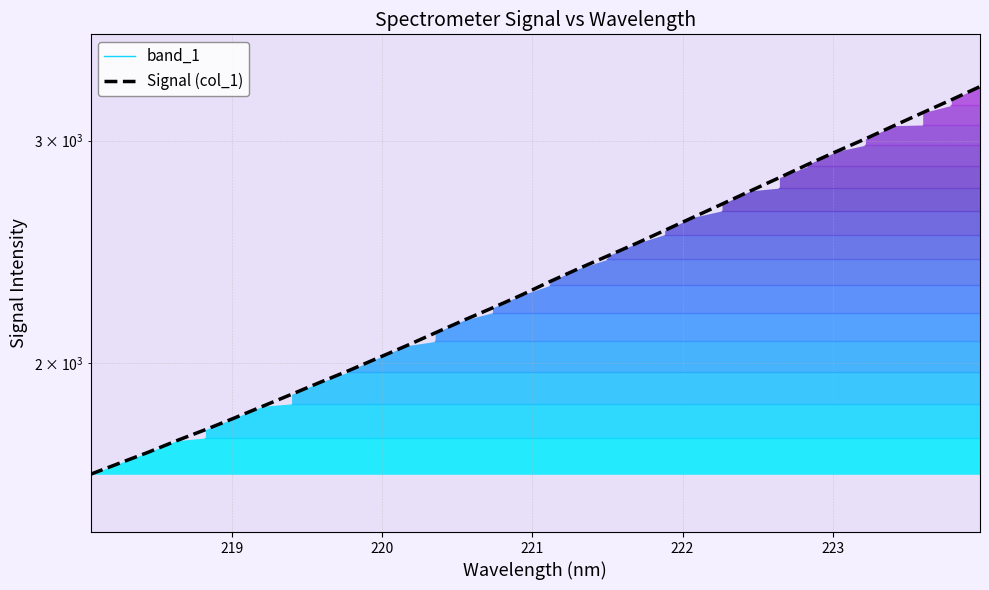

The value of Signal (col_1) at 221 is 514.4. True or false?

False